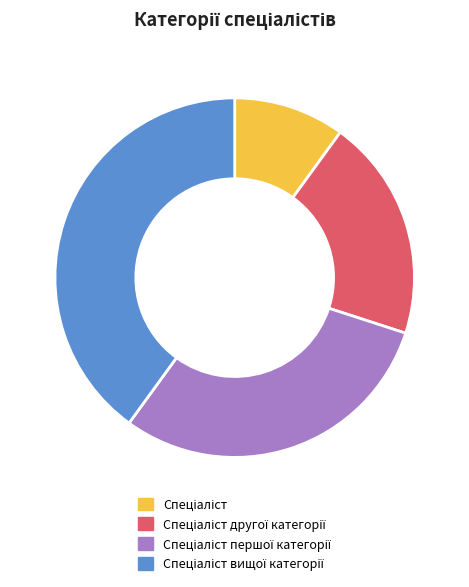

Is there a majority slice in this chart?

No